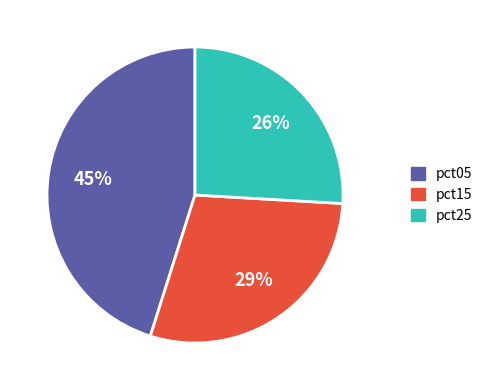

To the nearest percent, what is the combined percentage of pct25 and pct05?

71%